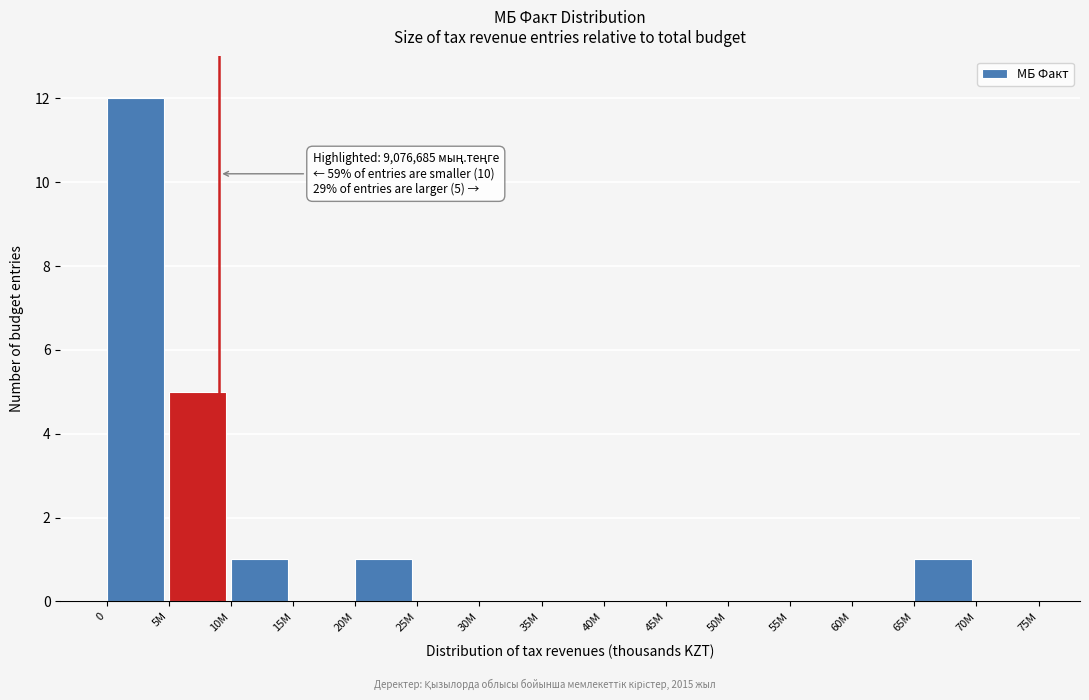

The chart shows a value of -6 at 30M. True or false?

False